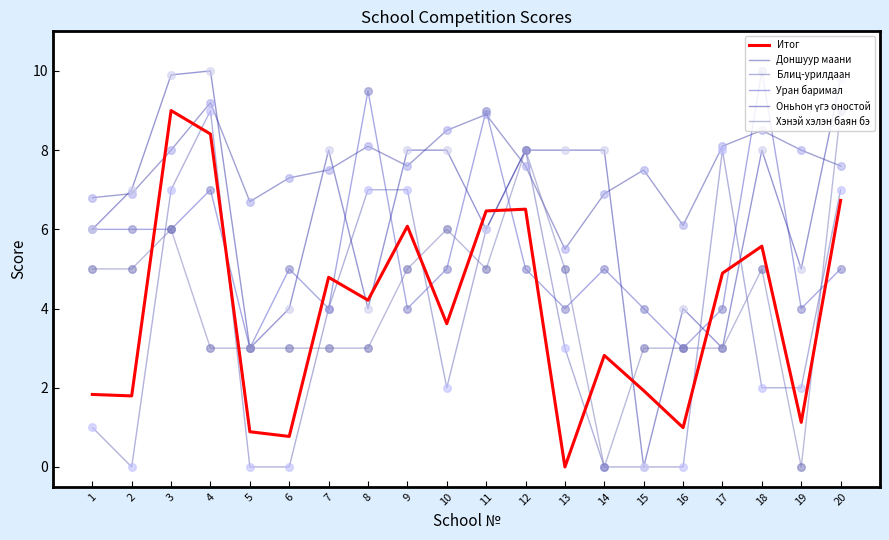

Which series has the widest spread of Y values?

Оньһон үгэ оностой